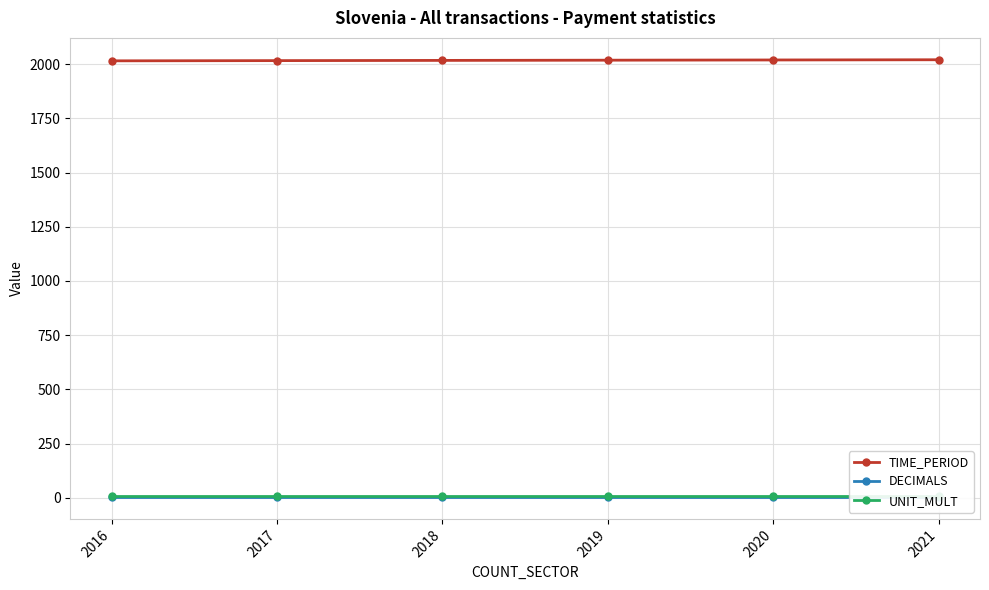

Which series changed the most between 2017 and 2021?

TIME_PERIOD